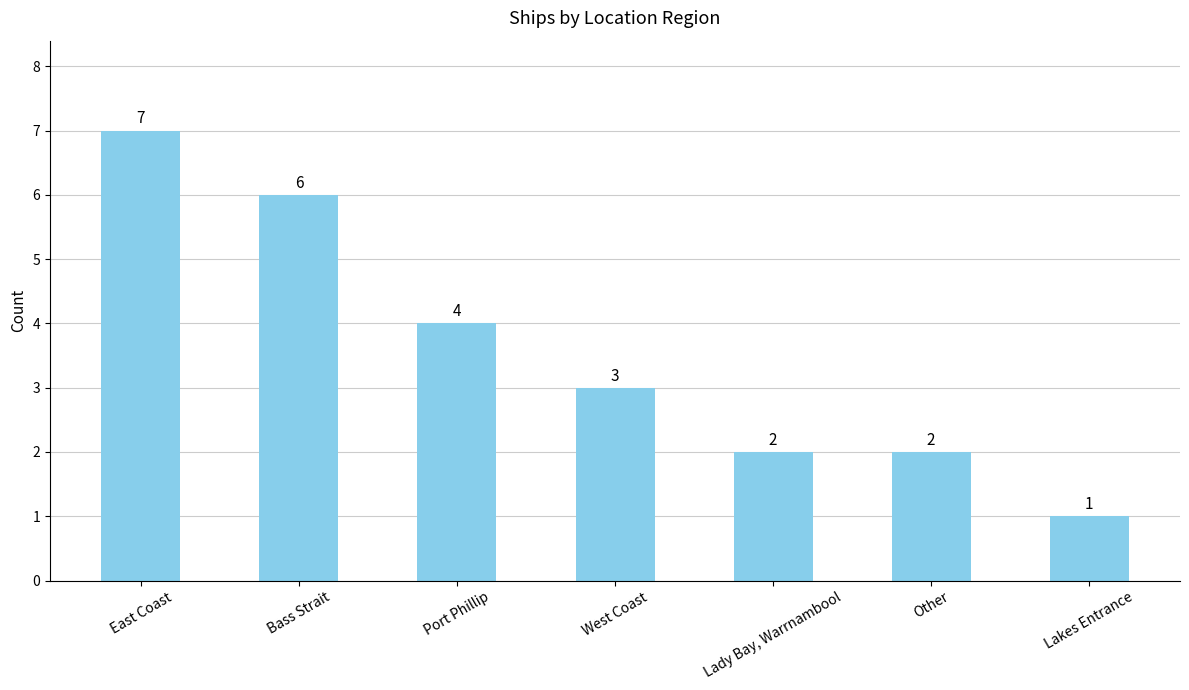

How many values are below 3?

3